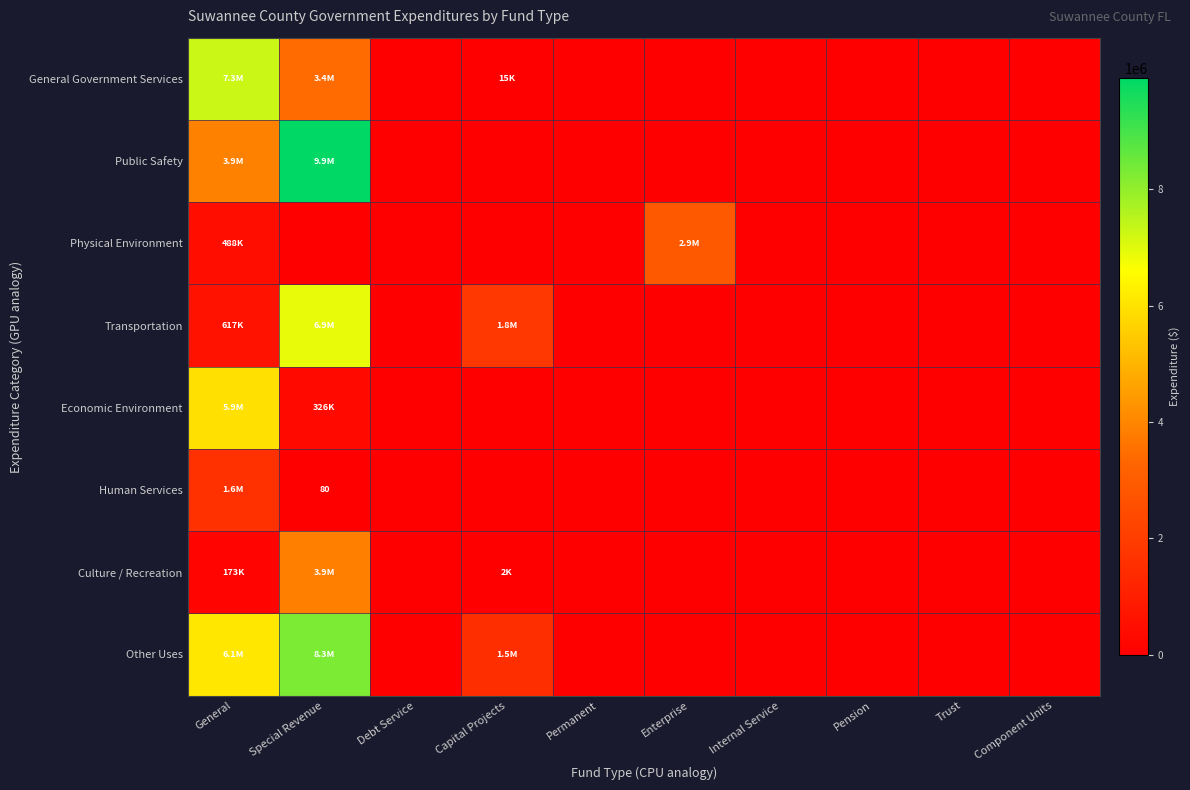

At Pension, list the series in order from smallest to largest.

General Government Services, Public Safety, Physical Environment, Transportation, Economic Environment, Human Services, Culture / Recreation, Other Uses